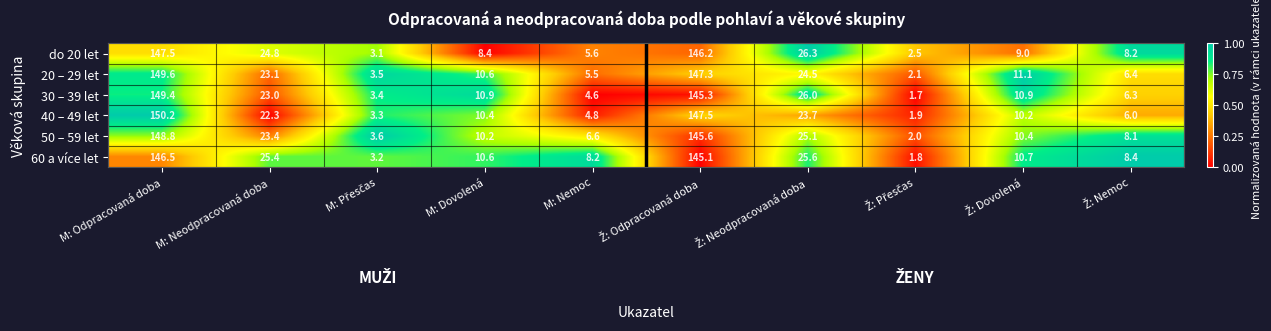

Is it true that 40 – 49 let equals 39.0 at M: Neodpracovaná doba?

False